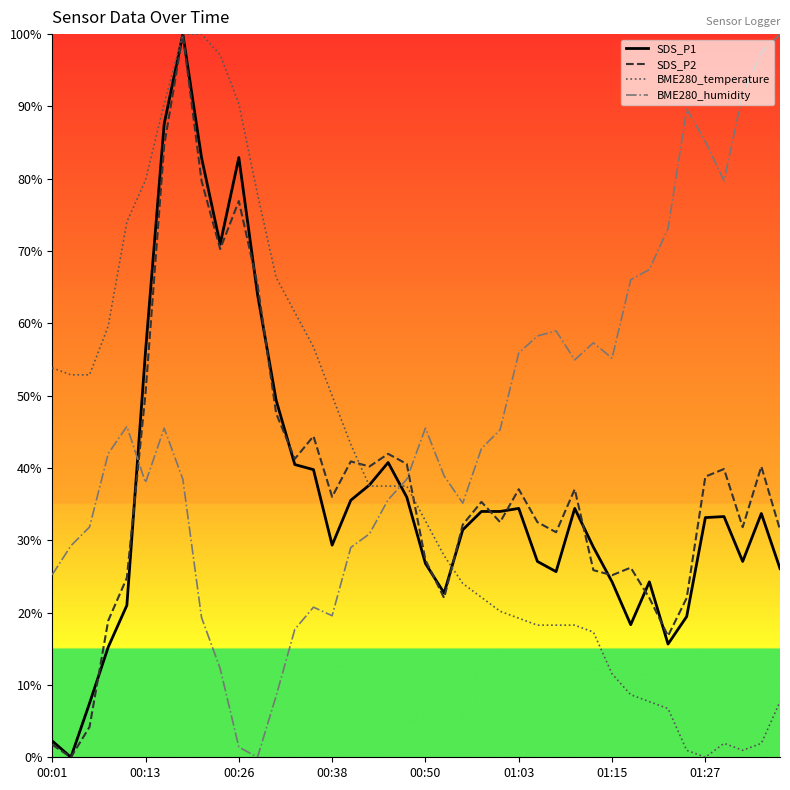

What is the total value across all series at 01:03?

146.6